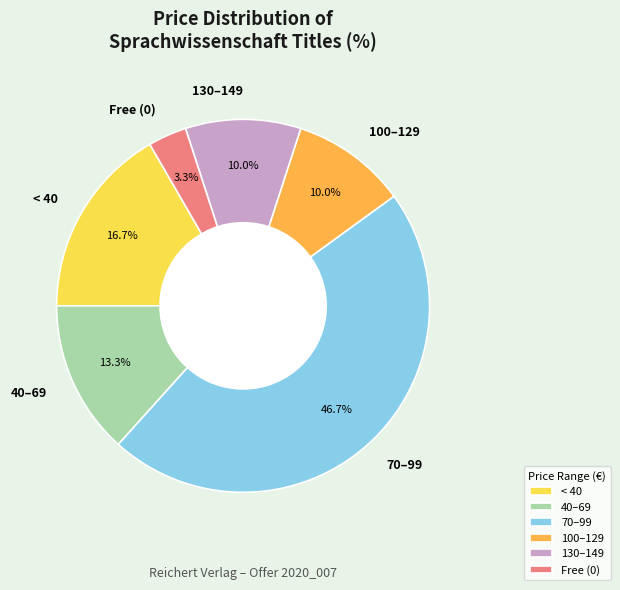

What percentage do < 40 and 40–69 together represent?

30.0%